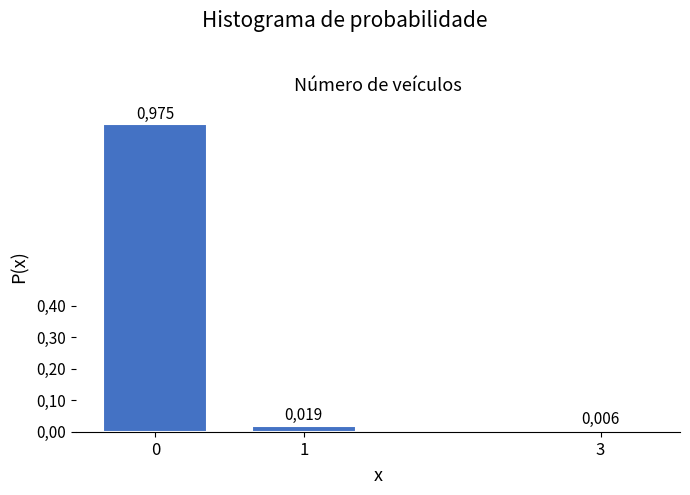

Does the chart contain any negative values?

No